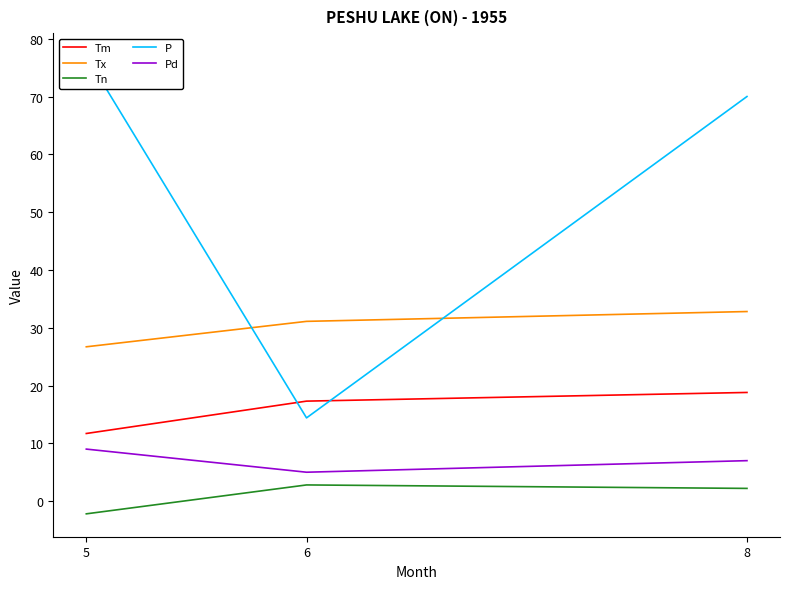

What value does the Tn series have at 8?

2.2